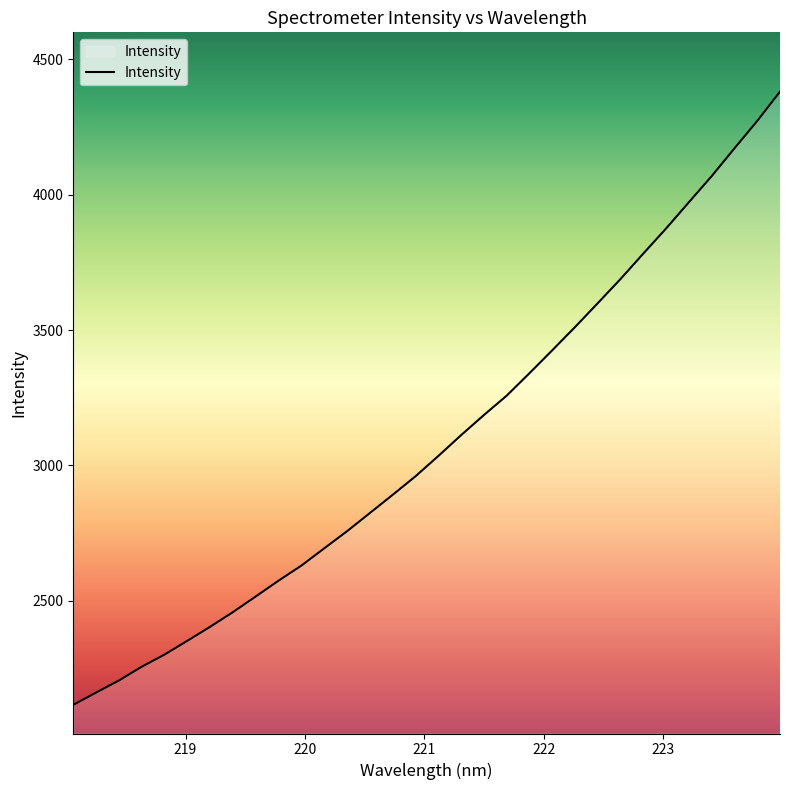

What is the difference between the maximum and minimum values?

2264.7